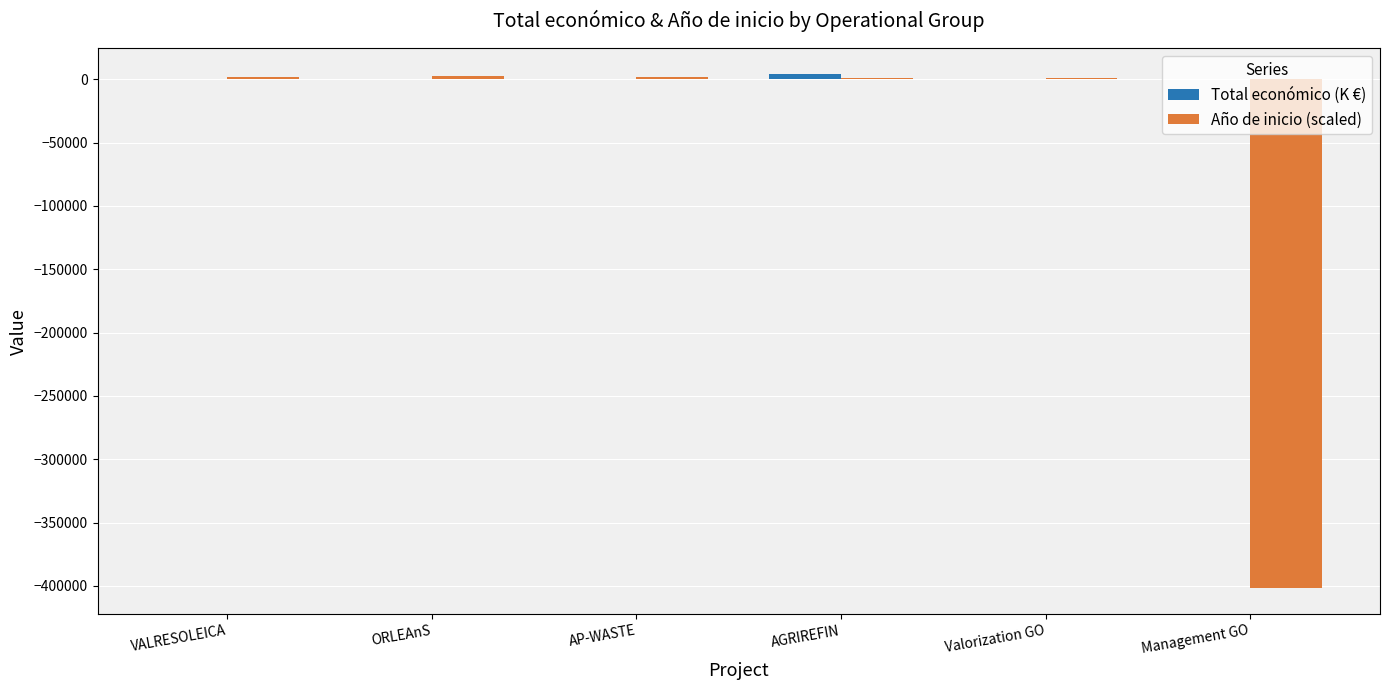

What value does the Año de inicio (scaled) series have at AGRIREFIN?

1400.0